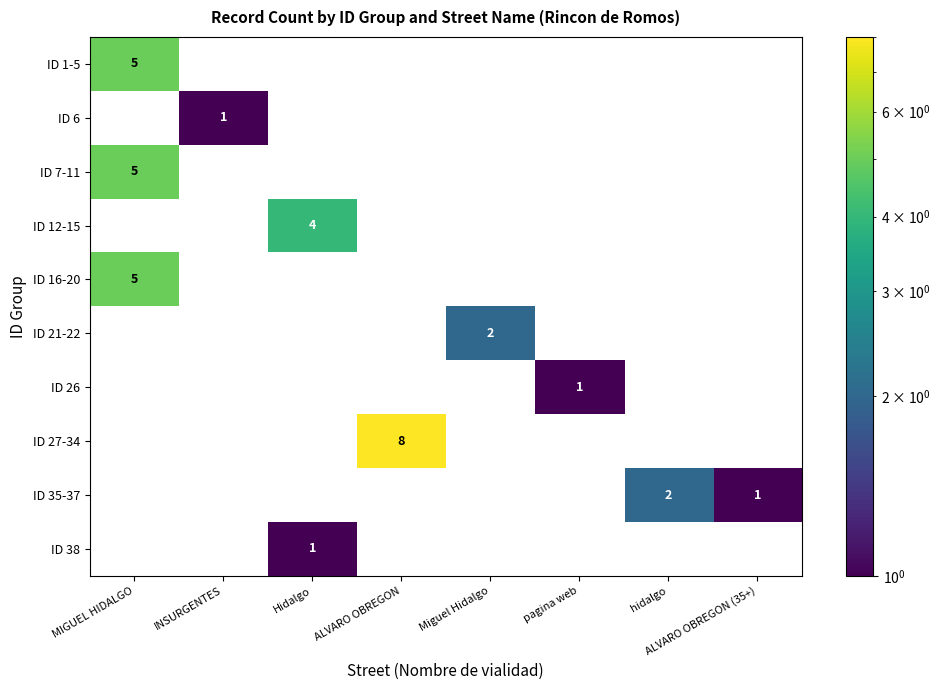

How many values in ID 1-5 are above zero?

1